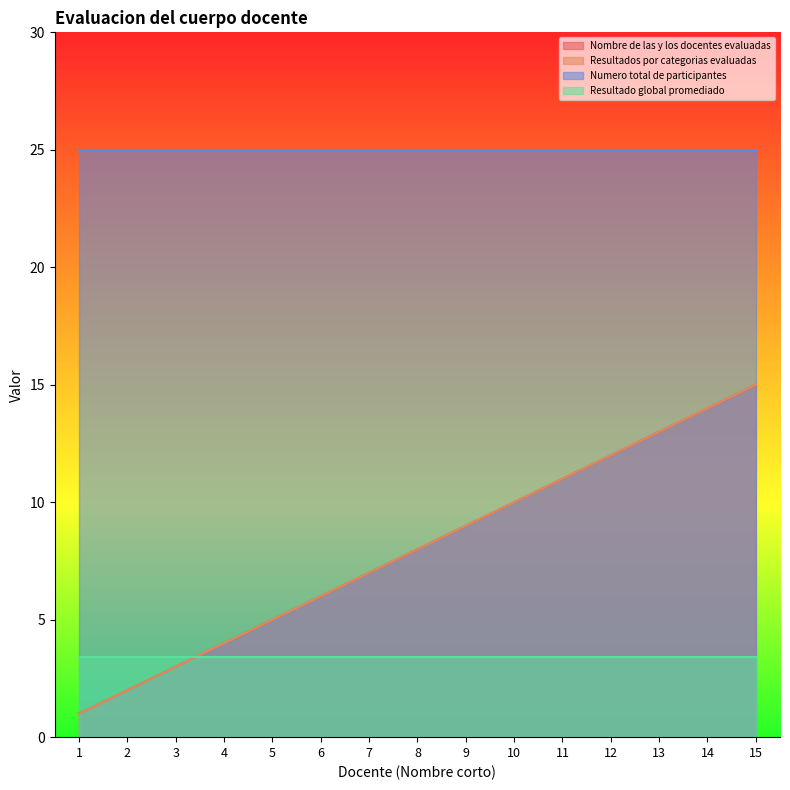

What is the smallest value displayed?

1